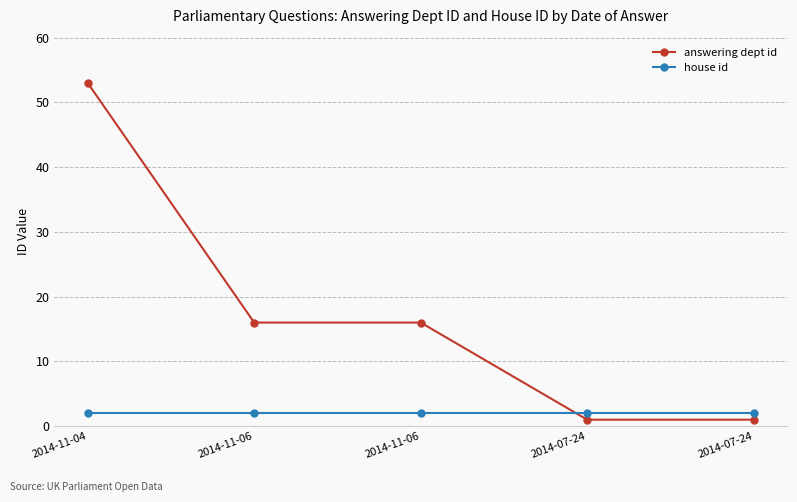

True or false: house id and answering dept id cross at least once.

True